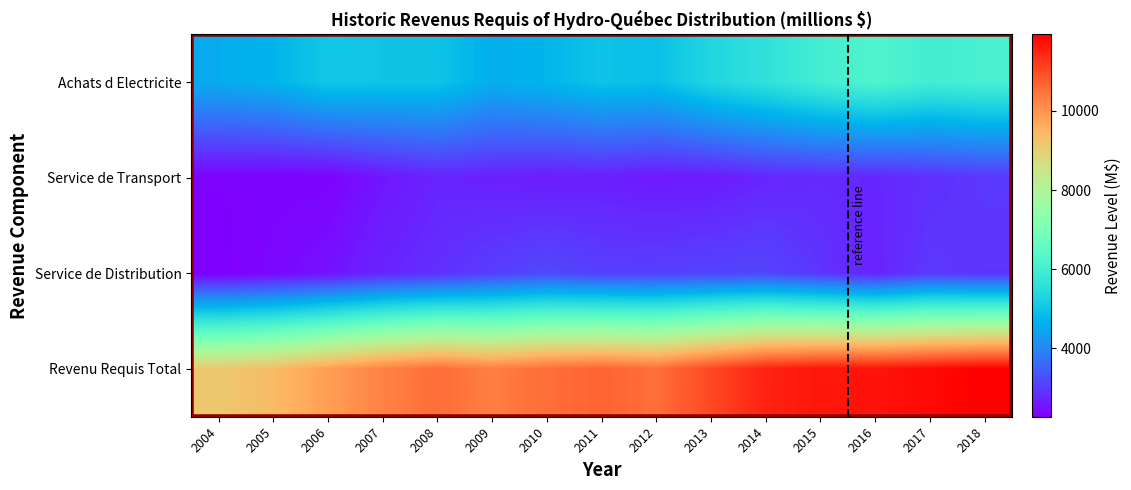

What is the spread (max minus min) of values at 2009?

7648.1